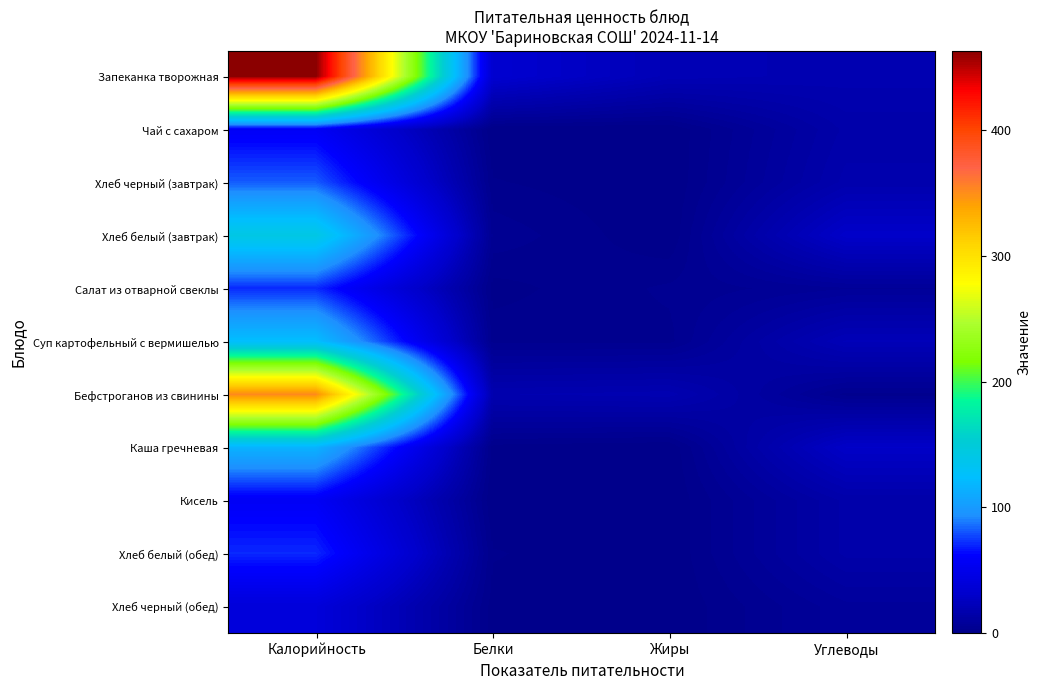

Reading left to right, list all the values displayed in this chart.

Запеканка творожная: Калорийность=463.0	Белки=34.0	Жиры=21.0	Углеводы=19.0
Чай с сахаром: Калорийность=57.0	Белки=0.0	Жиры=0.0	Углеводы=15.0
Хлеб черный (завтрак): Калорийность=82.0	Белки=2.0	Жиры=0.0	Углеводы=17.0
Хлеб белый (завтрак): Калорийность=142.0	Белки=5.0	Жиры=0.0	Углеводы=30.0
Салат из отварной свеклы: Калорийность=71.2	Белки=1.0	Жиры=4.0	Углеводы=7.0
Суп картофельный с вермишелью: Калорийность=124.0	Белки=3.0	Жиры=3.0	Углеводы=22.0
Бефстроганов из свинины: Калорийность=352.0	Белки=18.0	Жиры=19.0	Углеводы=3.0
Каша гречневая: Калорийность=116.0	Белки=1.0	Жиры=0.0	Углеводы=29.0
Кисель: Калорийность=57.0	Белки=0.0	Жиры=0.0	Углеводы=15.0
Хлеб белый (обед): Калорийность=71.0	Белки=2.0	Жиры=0.0	Углеводы=15.0
Хлеб черный (обед): Калорийность=40.0	Белки=1.0	Жиры=0.0	Углеводы=8.5